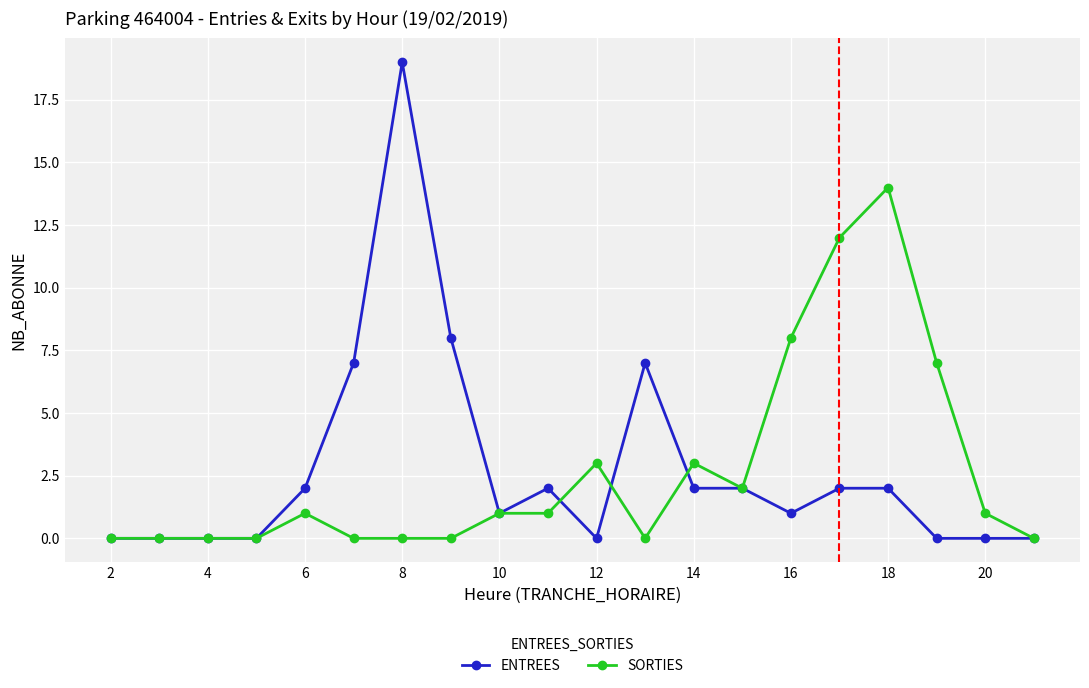

How many series are shown in this chart?

2